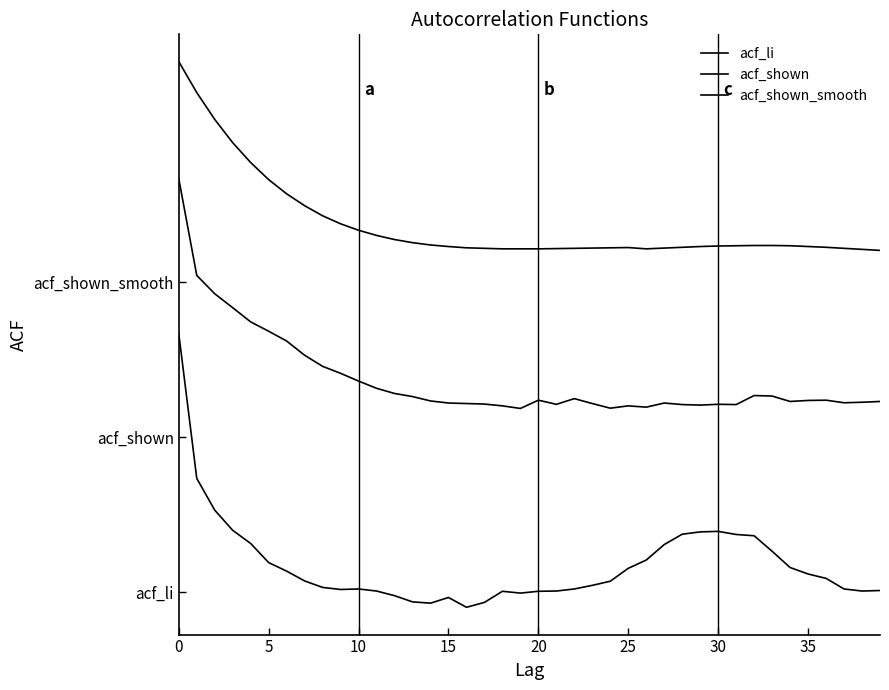

Reading left to right, transcribe all the data shown in this chart.

acf_li: 1.0	0.4	0.3	0.2	0.2	0.1	0.1	0.0	0.0	0.0	0.0	0.0	-0.0	-0.0	-0.0	-0.0	-0.1	-0.0	0.0	-0.0	0.0	0.0	0.0	0.0	0.0	0.1	0.1	0.2	0.2	0.2	0.2	0.2	0.2	0.2	0.1	0.1	0.1	0.0	0.0	0.0
acf_shown: 1.6	1.2	1.2	1.1	1.0	1.0	1.0	0.9	0.9	0.8	0.8	0.8	0.8	0.8	0.7	0.7	0.7	0.7	0.7	0.7	0.7	0.7	0.7	0.7	0.7	0.7	0.7	0.7	0.7	0.7	0.7	0.7	0.8	0.8	0.7	0.7	0.7	0.7	0.7	0.7
acf_shown_smooth: 2.1	1.9	1.8	1.7	1.7	1.6	1.5	1.5	1.5	1.4	1.4	1.4	1.4	1.4	1.3	1.3	1.3	1.3	1.3	1.3	1.3	1.3	1.3	1.3	1.3	1.3	1.3	1.3	1.3	1.3	1.3	1.3	1.3	1.3	1.3	1.3	1.3	1.3	1.3	1.3